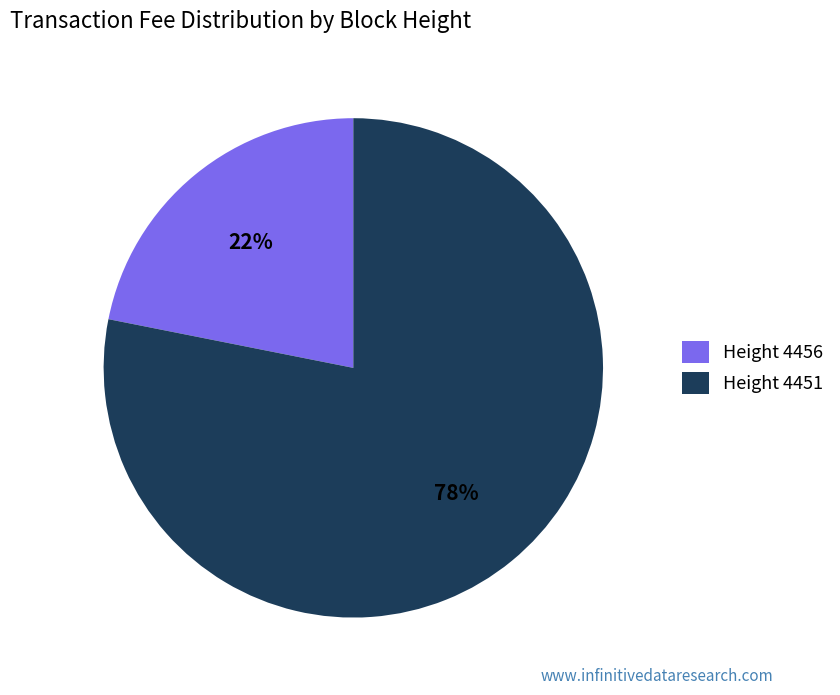

What percentage is the Height 4451 slice, to the nearest percent?

78%